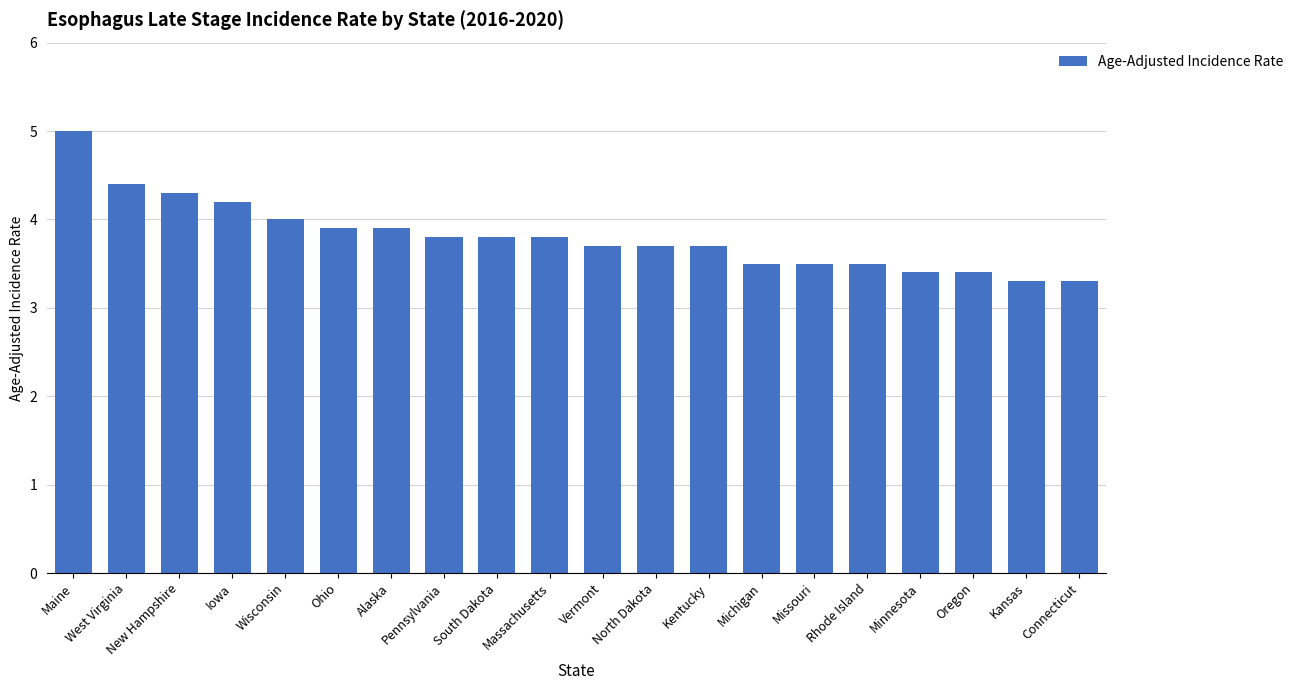

What is the difference between the maximum and second lowest values?

1.7